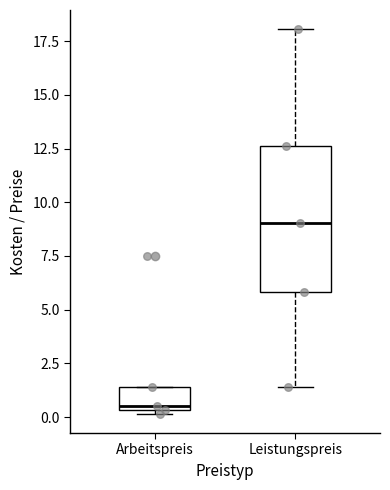

Reading left to right, read every box against the y-axis: the position of its median line, the range the box covers, and the ends of its whiskers. The values are not printed on the chart, so give them approximately, as read against the axis.

Arbeitspreis: median 0.5 (just above the box's lower edge), box 0.5 to 1.5, whiskers 0.0 to 1.5
Leistungspreis: median 9.0, box 6.0 to 12.5, whiskers 1.5 to 18.0